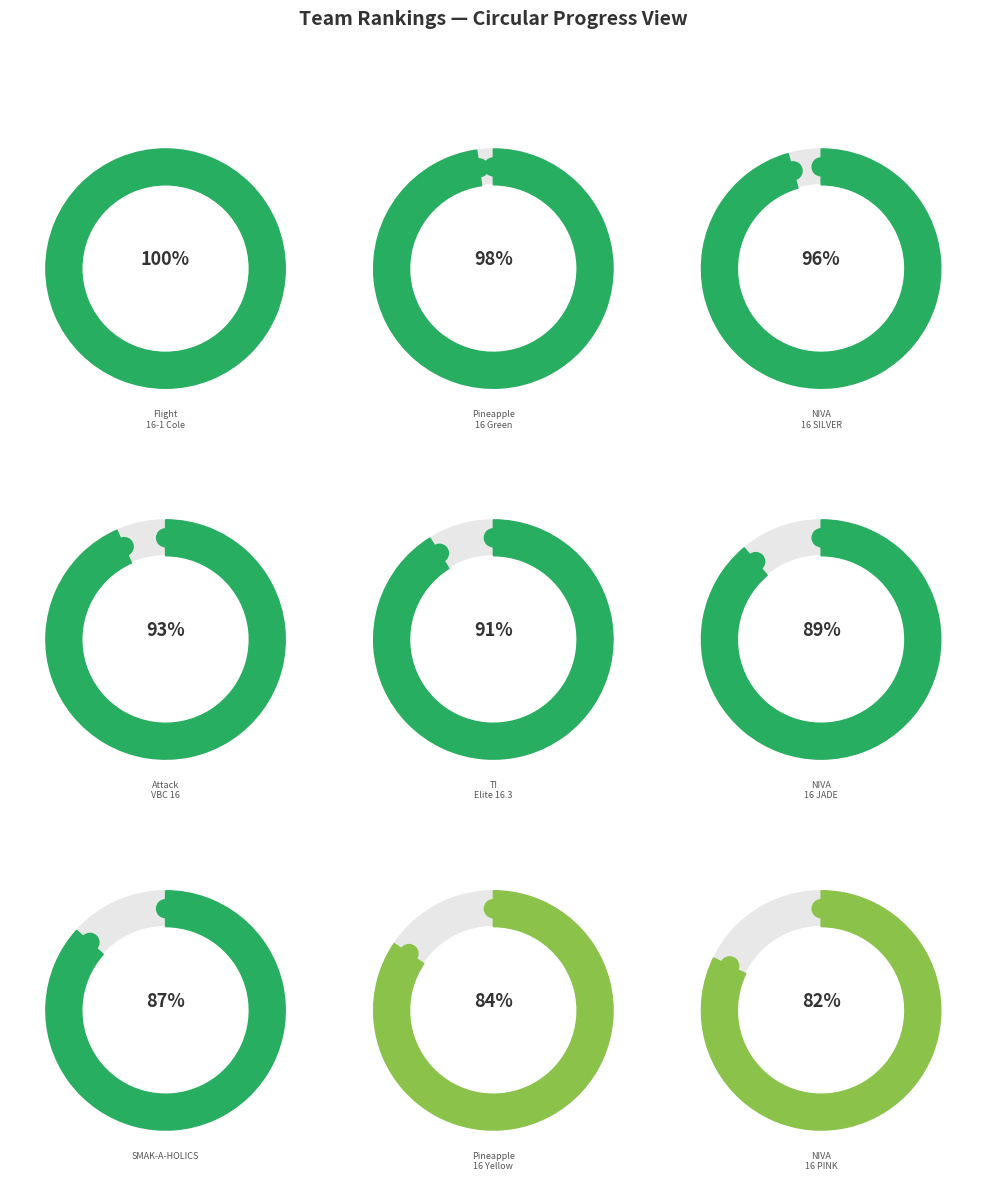

How many slices are in this pie chart?

9